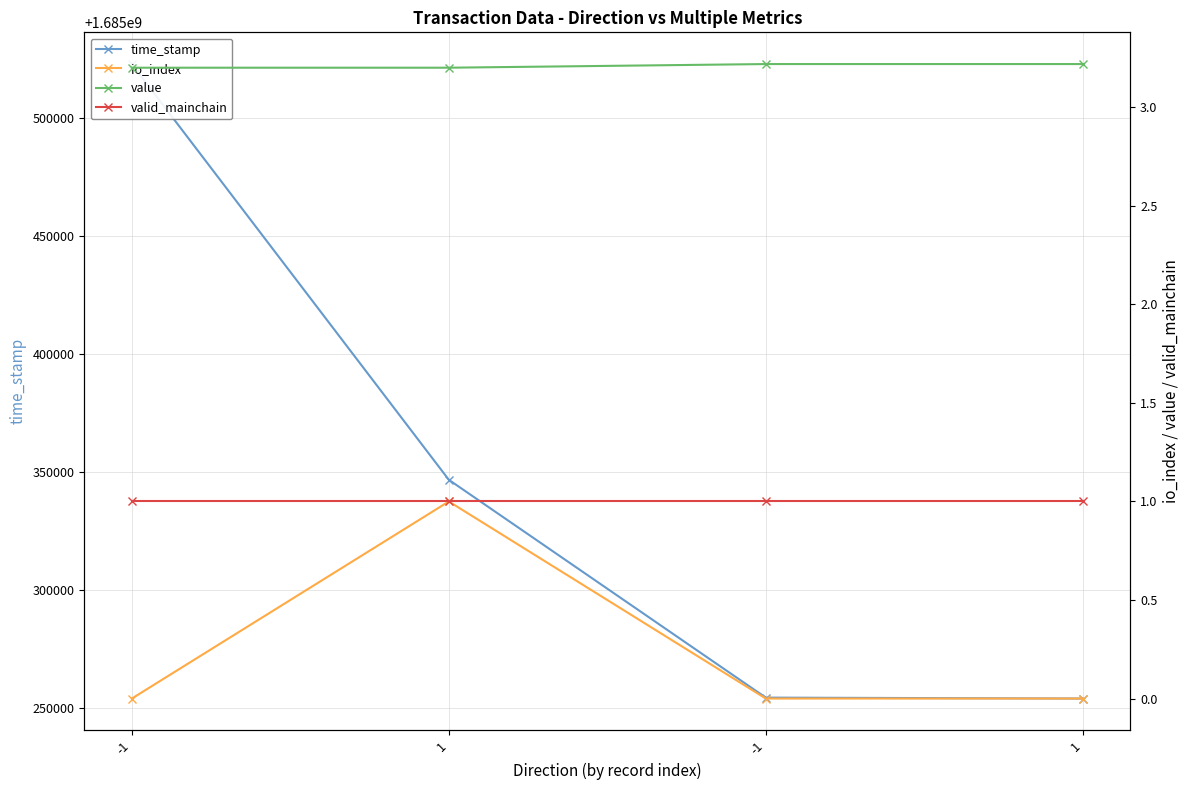

The time_stamp series shows 376050926.0 at 1. True or false?

False